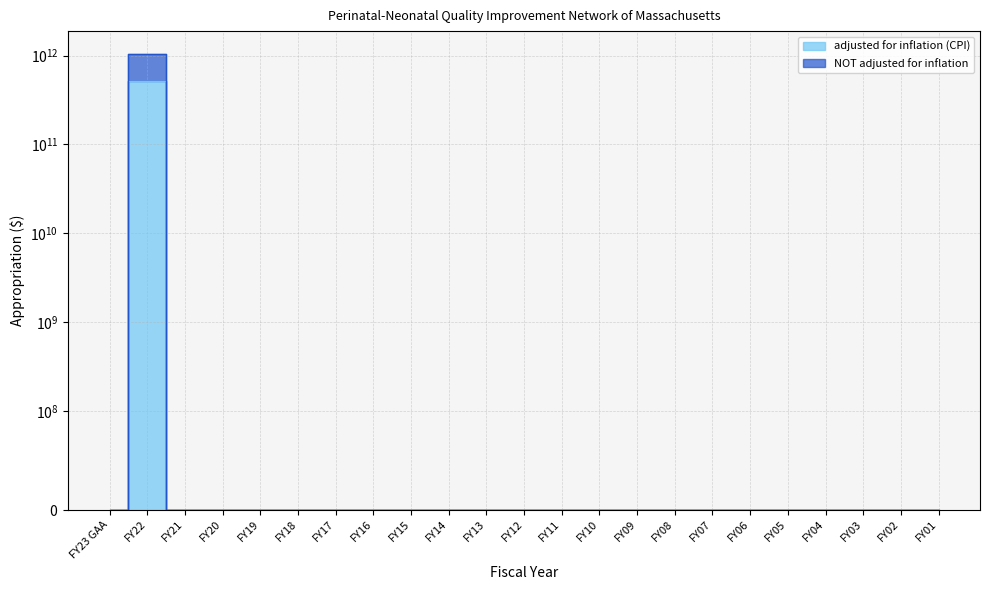

How many lines are shown in the chart?

2